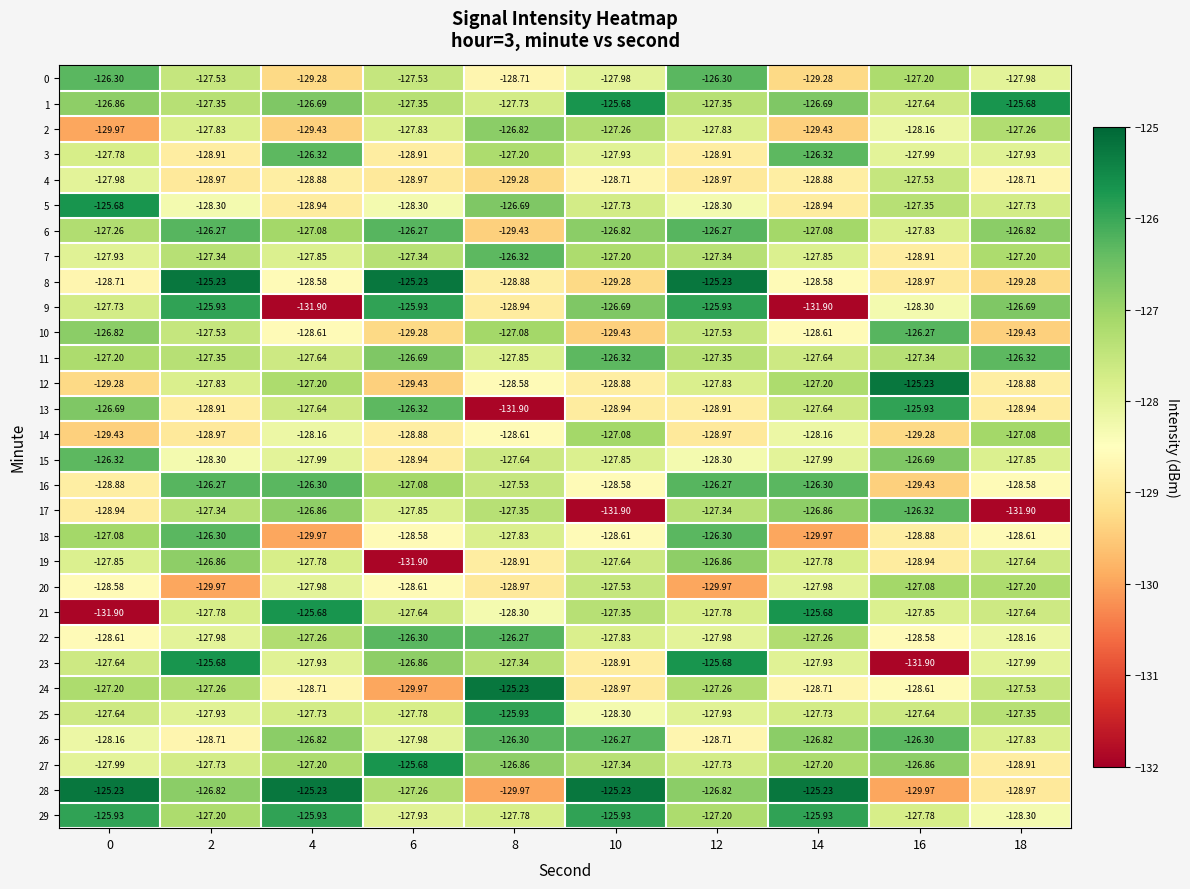

Is the value of 3 at 2 greater than the value of 1 at 16?

No